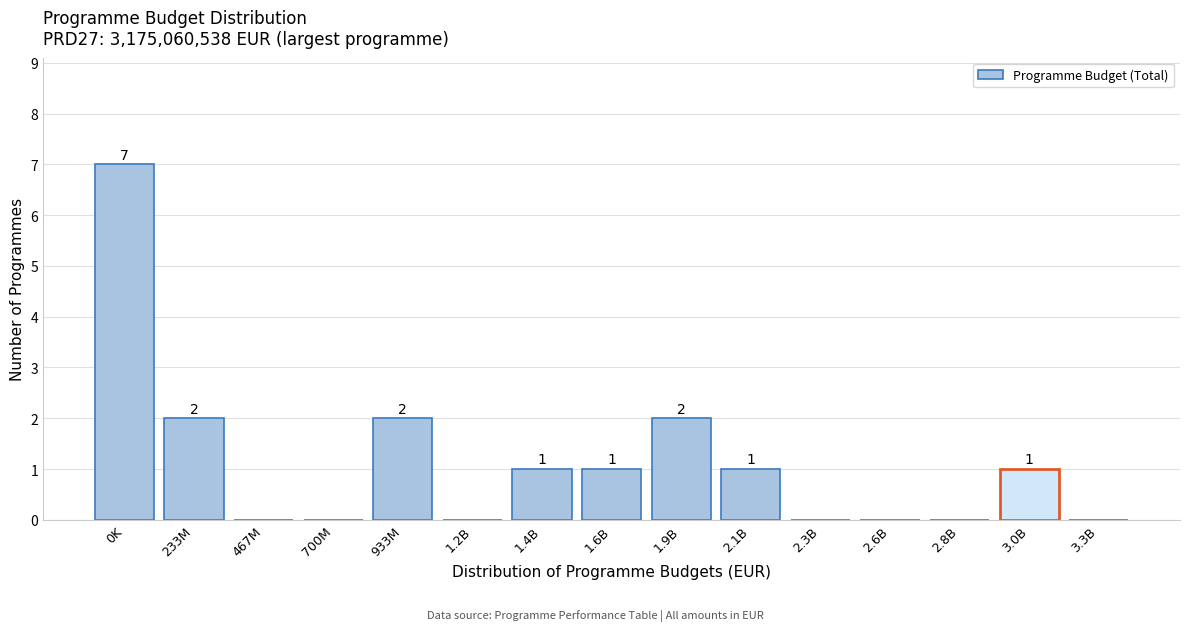

Reading right to left, extract all data points from this chart.

3.3B=0	3.0B=1	2.8B=0	2.6B=0	2.3B=0	2.1B=1	1.9B=2	1.6B=1	1.4B=1	1.2B=0	933M=2	700M=0	467M=0	233M=2	0K=7